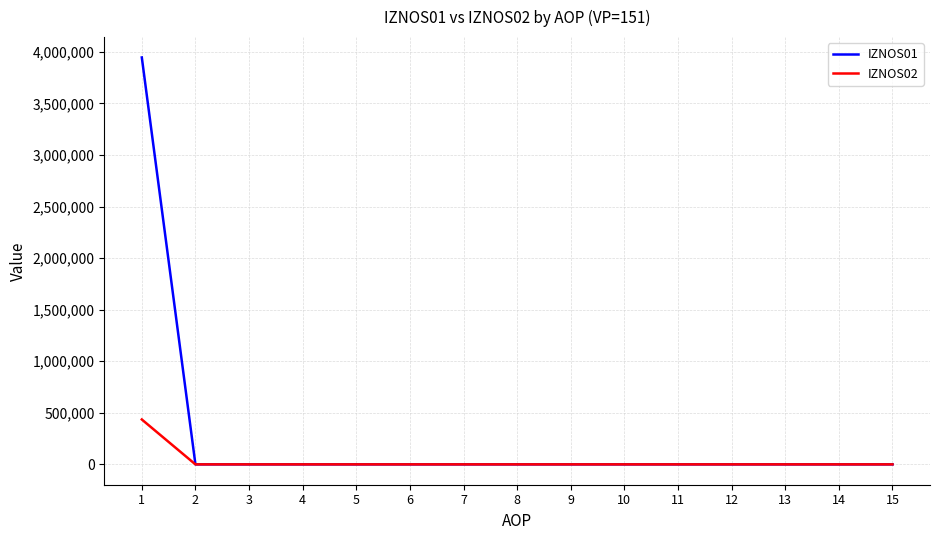

List the series in order of their peak value, lowest first.

IZNOS02, IZNOS01